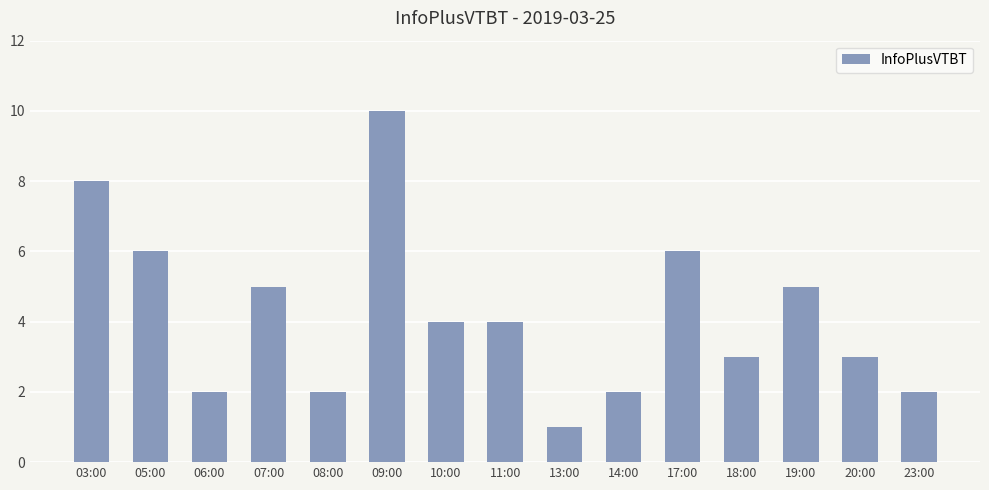

Are the bars grouped side by side (vs. stacked)?

No